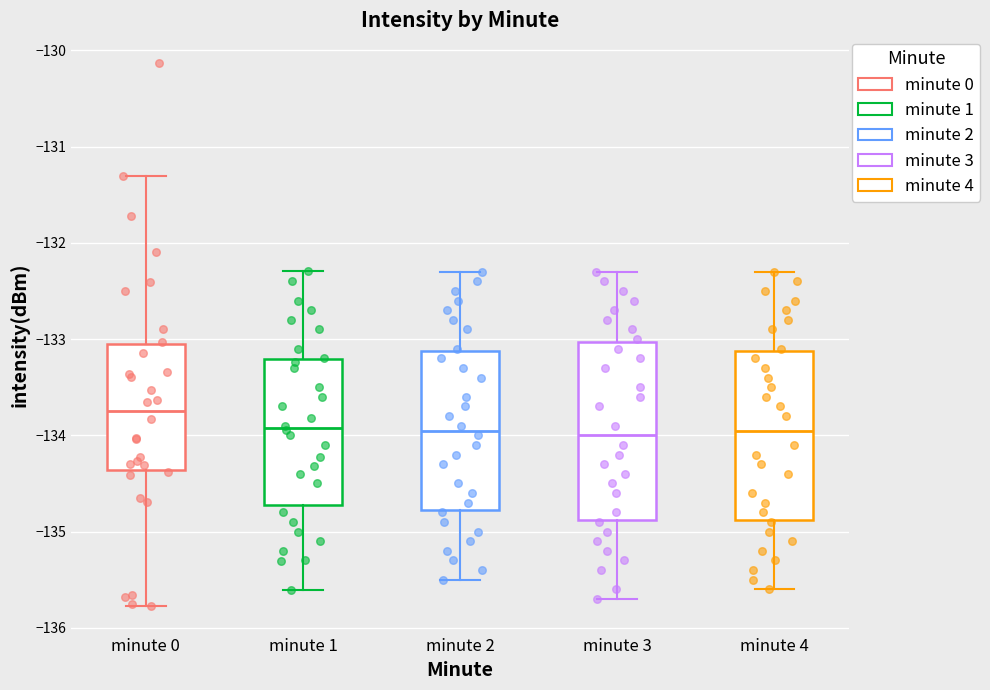

Where does the upper whisker of the box for minute 1 end on the y-axis? The values are not printed on the chart, so give them approximately, as read against the axis.

-132.3